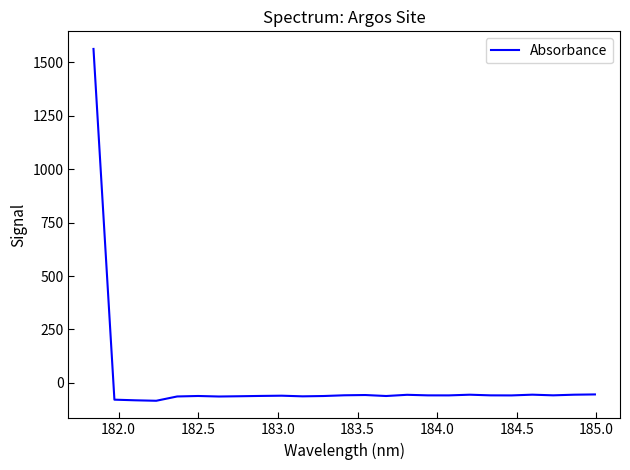

What is the minimum value shown in the chart?

-83.6